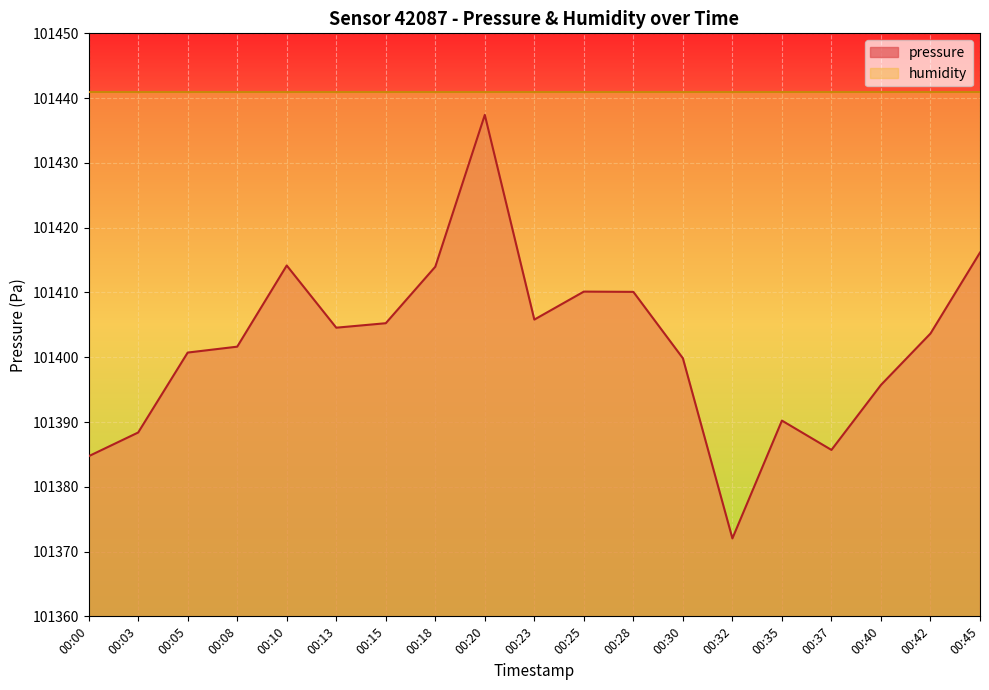

Where is the first local maximum?

00:10